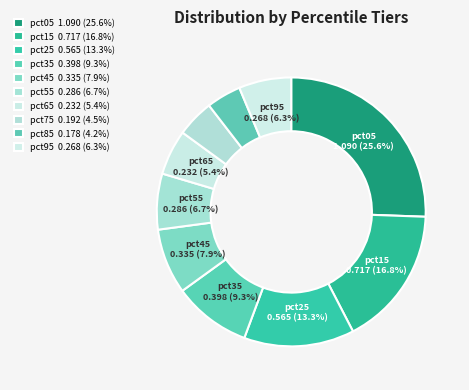

Which category has the smallest portion of the pie?

pct85